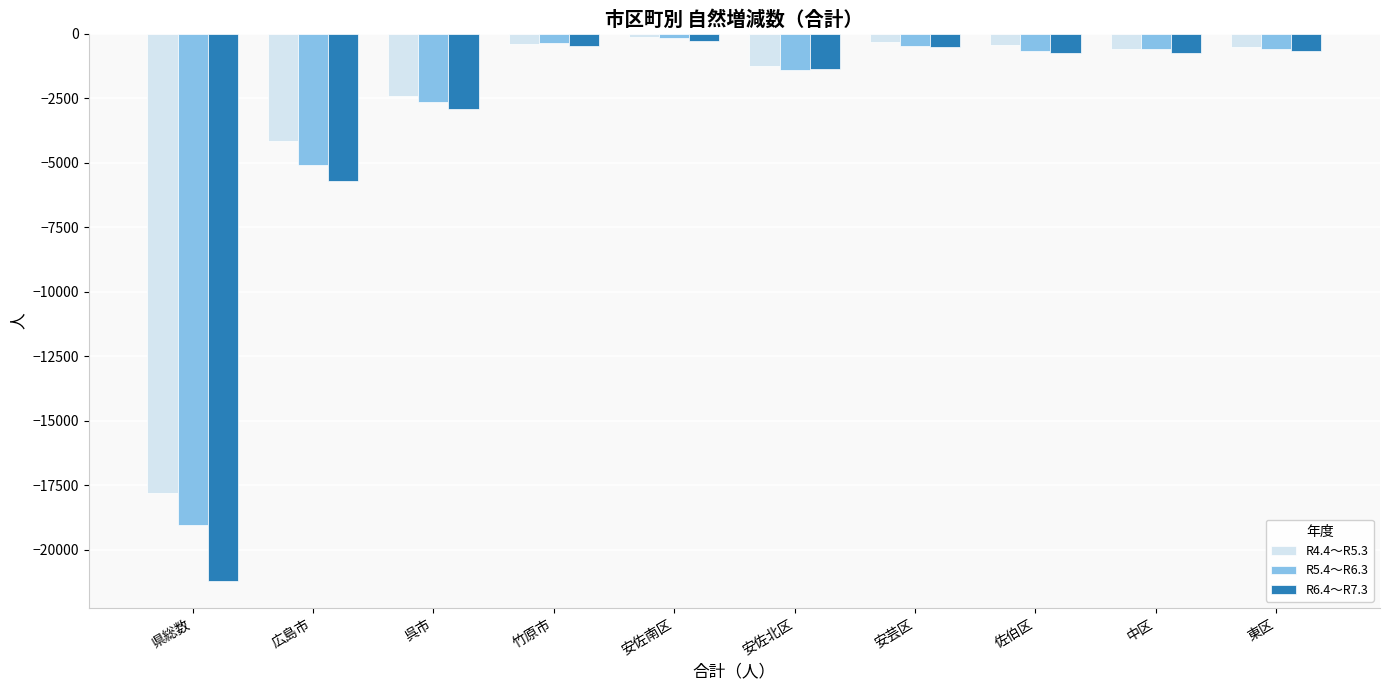

List the series in order of their overall mean, highest first.

R4.4～R5.3, R5.4～R6.3, R6.4～R7.3